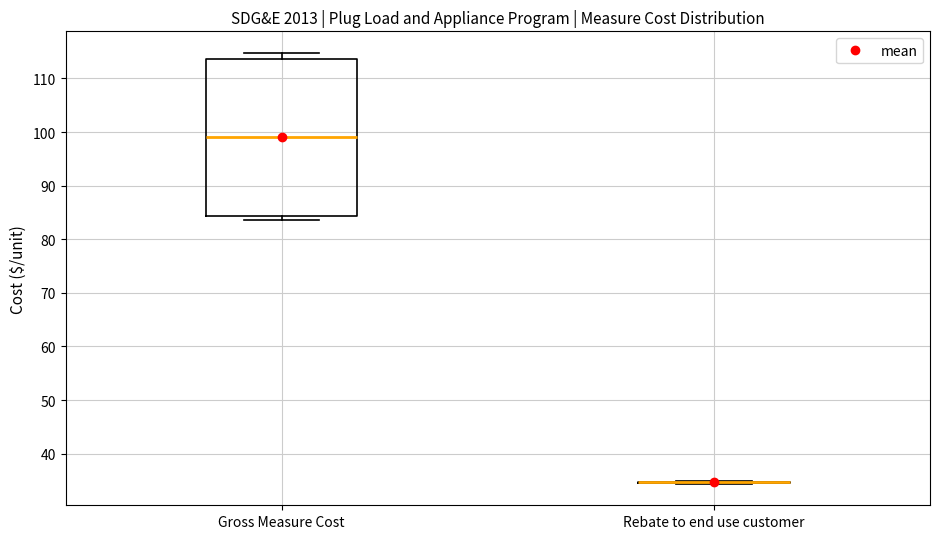

Comparing the boxes themselves (not the whiskers), which one is the tallest?

Gross Measure Cost